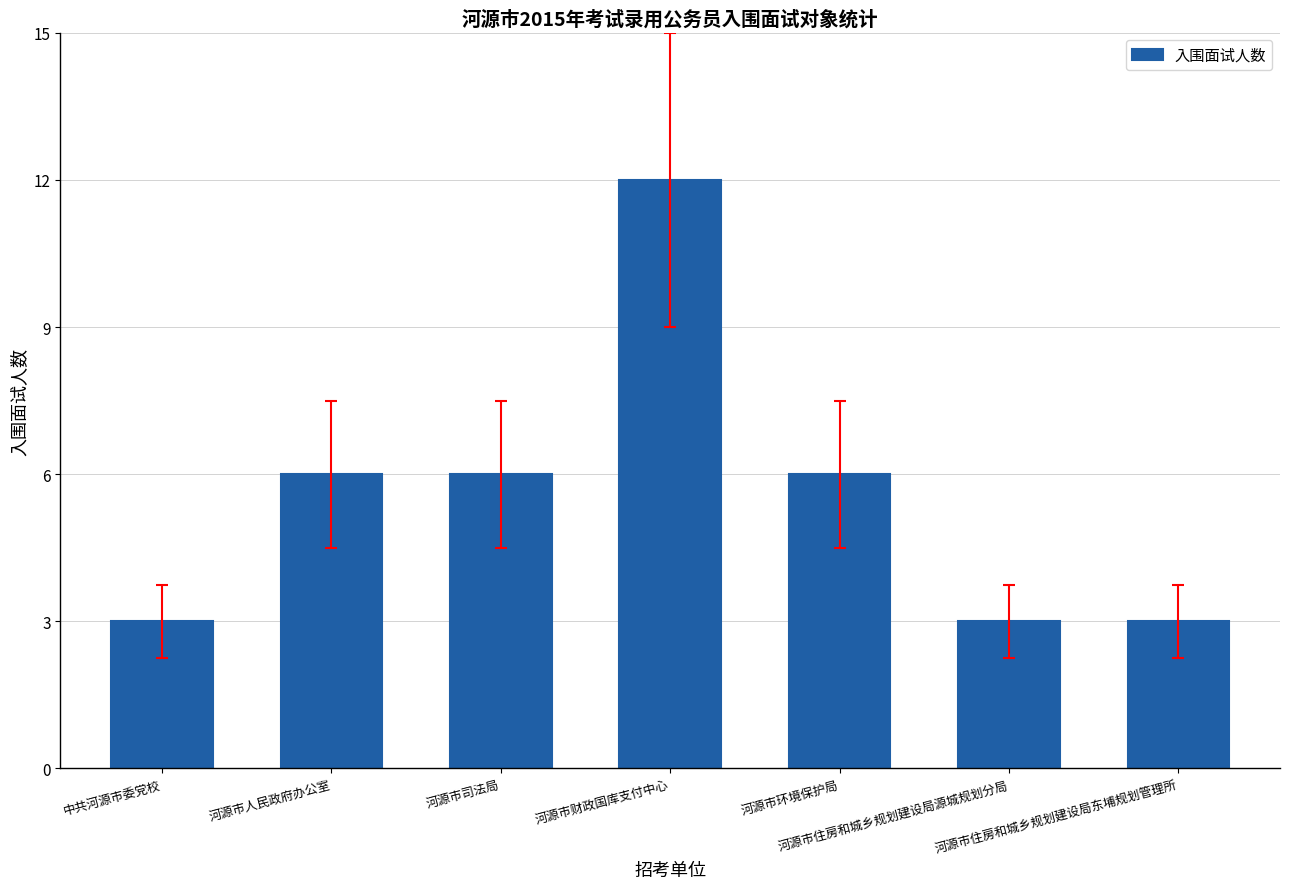

What is the smallest value displayed?

3